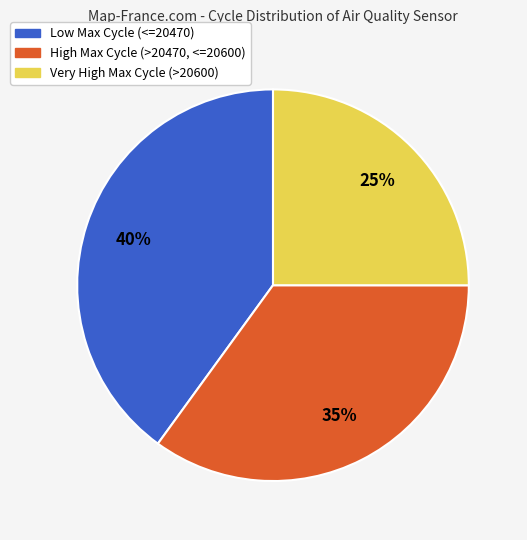

Is there a majority slice in this chart?

No